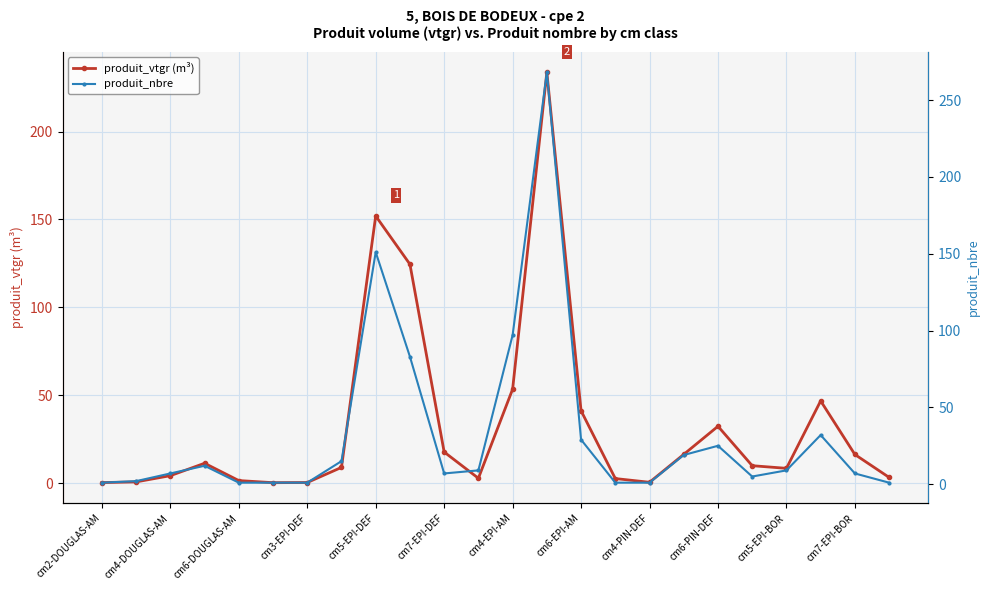

What is the greatest value displayed?

268.0